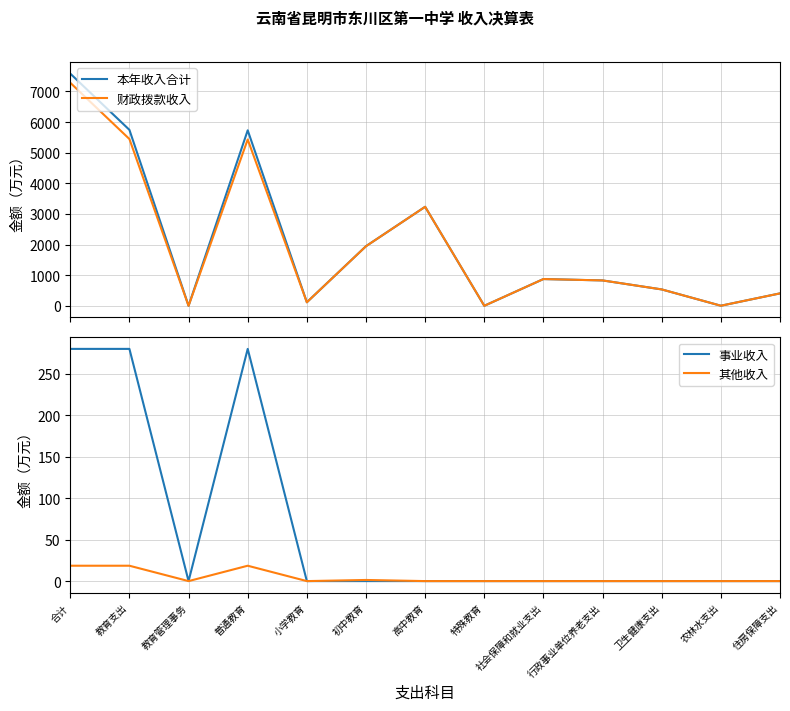

At 小学教育, list the series in order from largest to smallest.

本年收入合计, 财政拨款收入, 事业收入, 其他收入